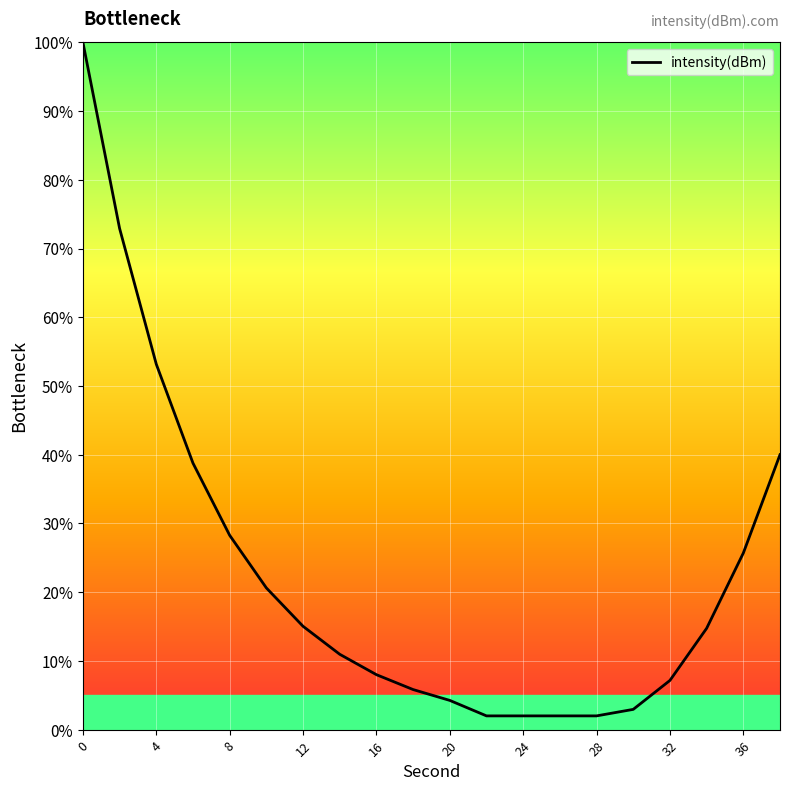

What is the minimum value shown in the chart?

2.0